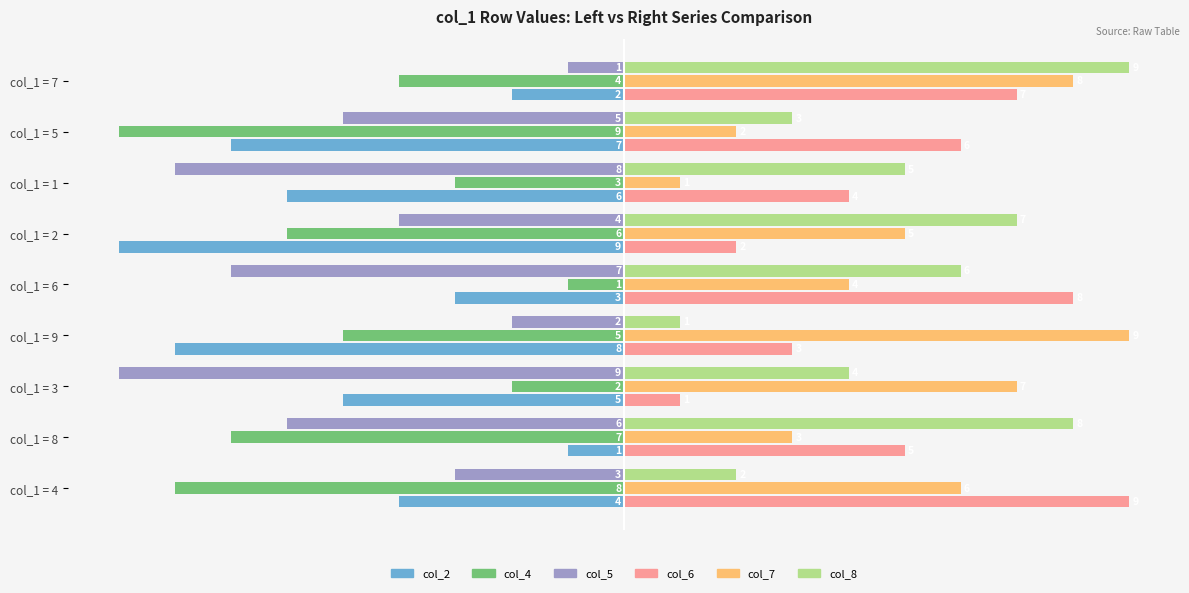

What is the smallest value displayed?

-9